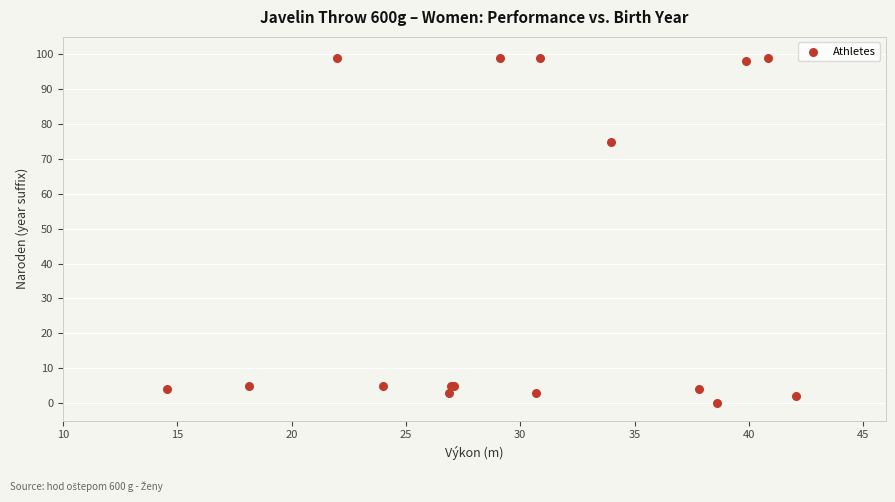

What Y value in the scatter plot is closest to 49?

75